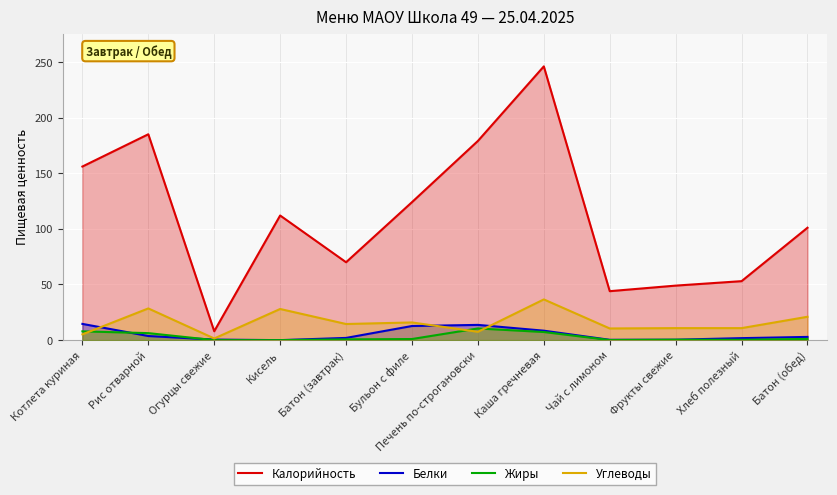

What position from the left is Котлета куриная?

1